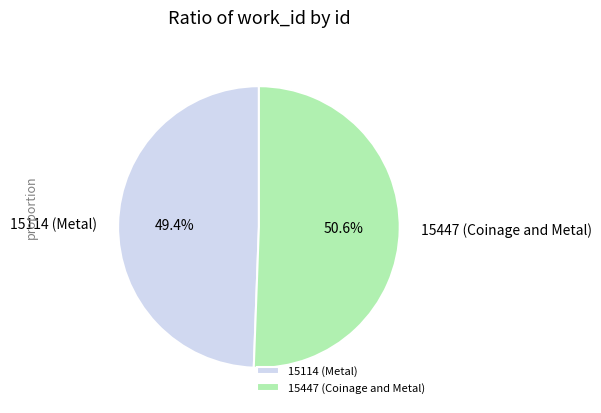

The 15447 (Coinage and Metal) slice represents 51% of the pie. True or false?

True